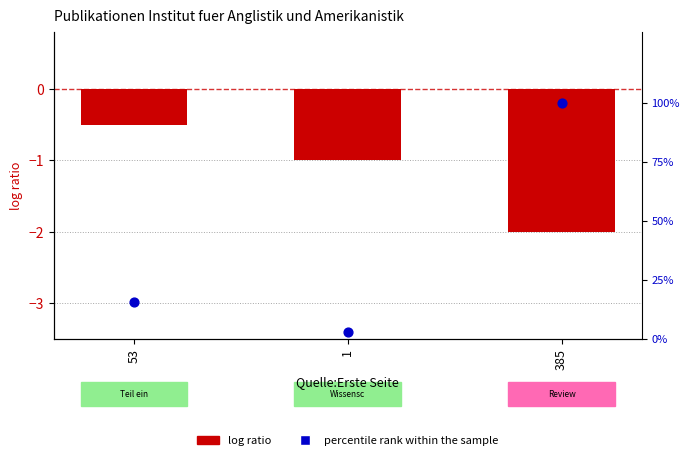

Which series has the largest total across all categories?

percentile rank within the sample